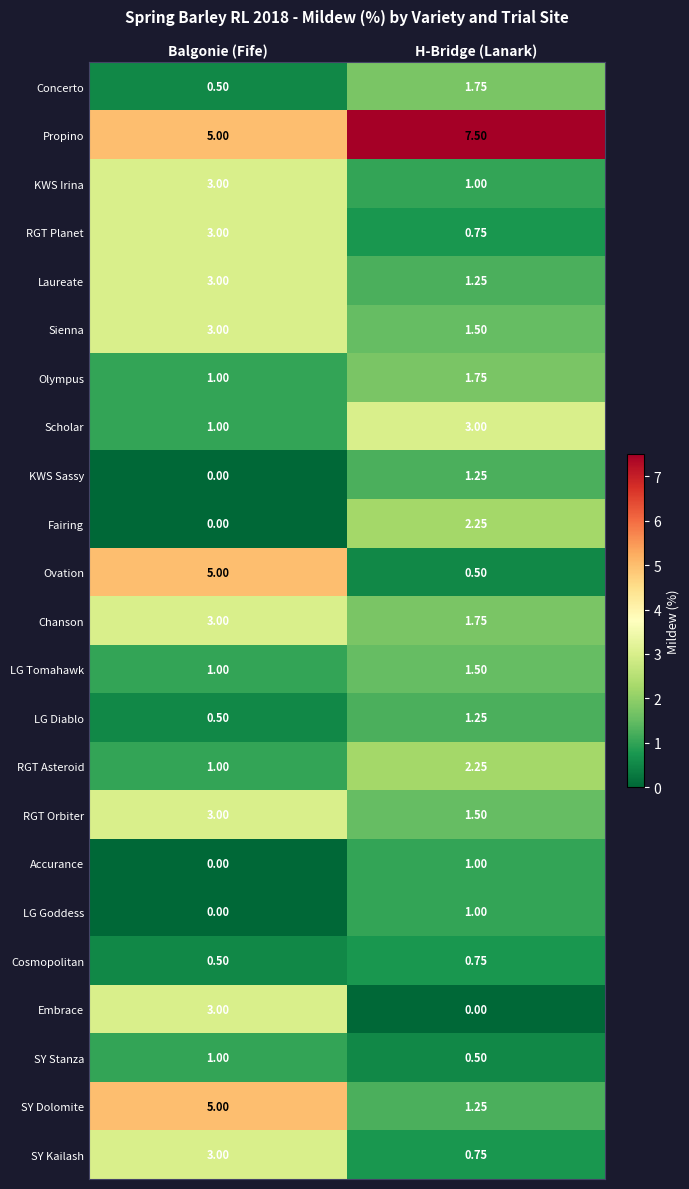

Between Balgonie (Fife) and H-Bridge (Lanark), which series saw the biggest shift?

Ovation